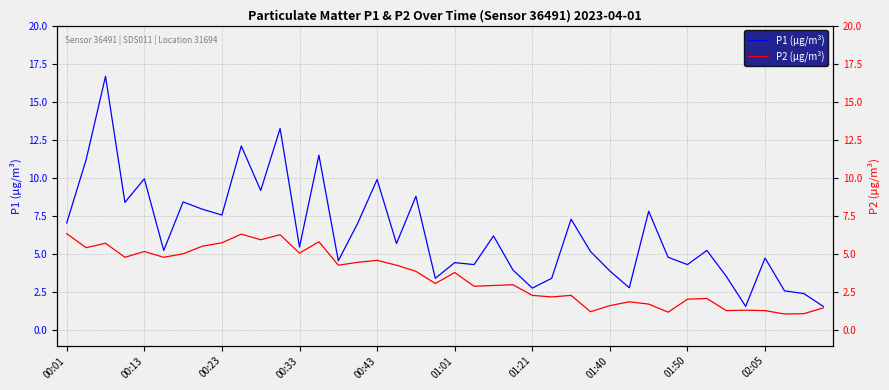

True or false: P2 (μg/m³) has a value of 1.2 at 31.

True